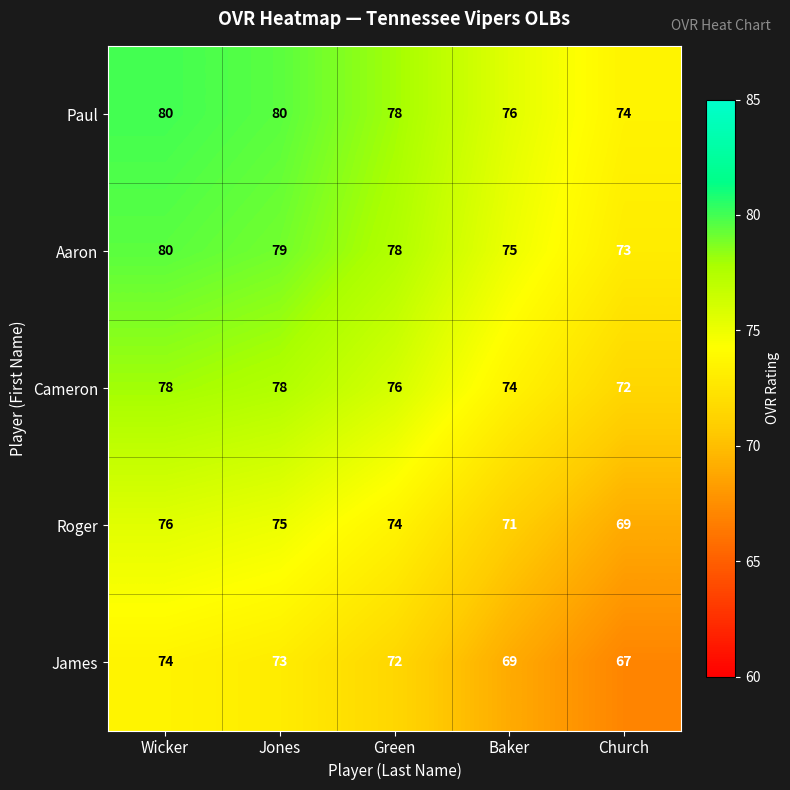

How many series are shown in this chart?

5